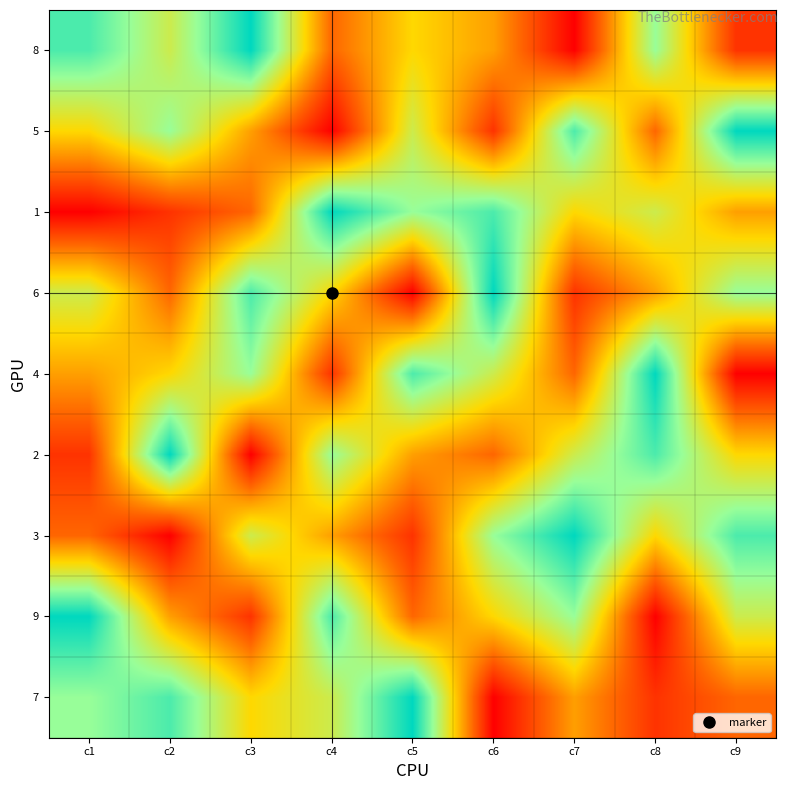

At which category does the chart reach its minimum across all series?

c7